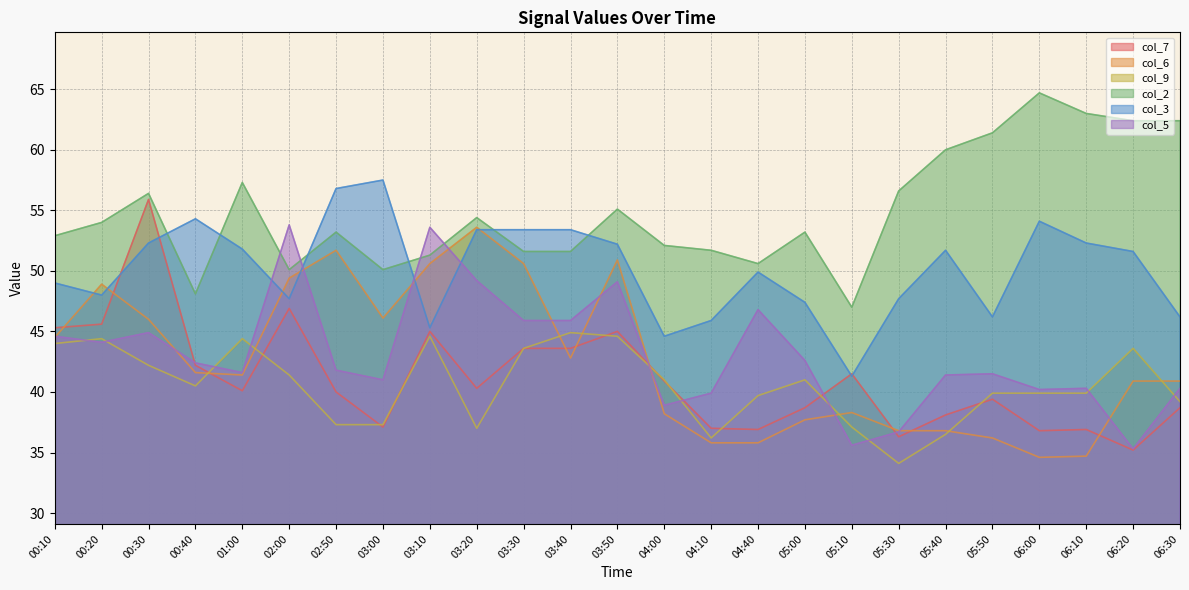

The value of col_7 at 01:00 is 40.1. True or false?

True